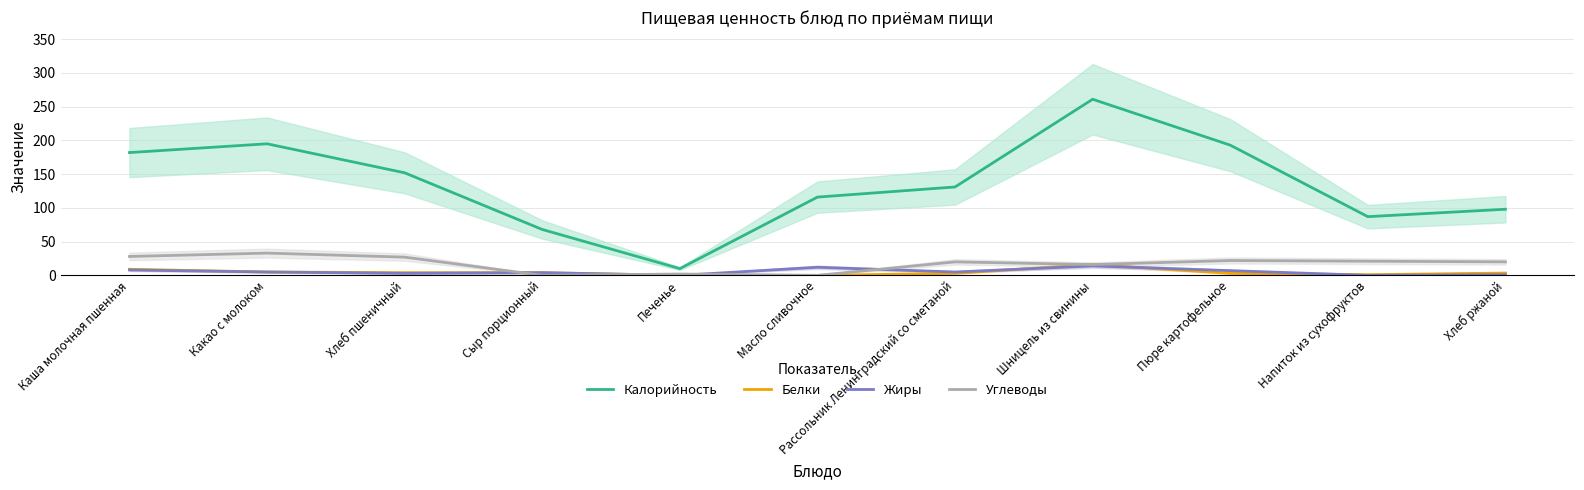

List the series in order of their peak value, lowest first.

Жиры, Белки, Углеводы, Калорийность